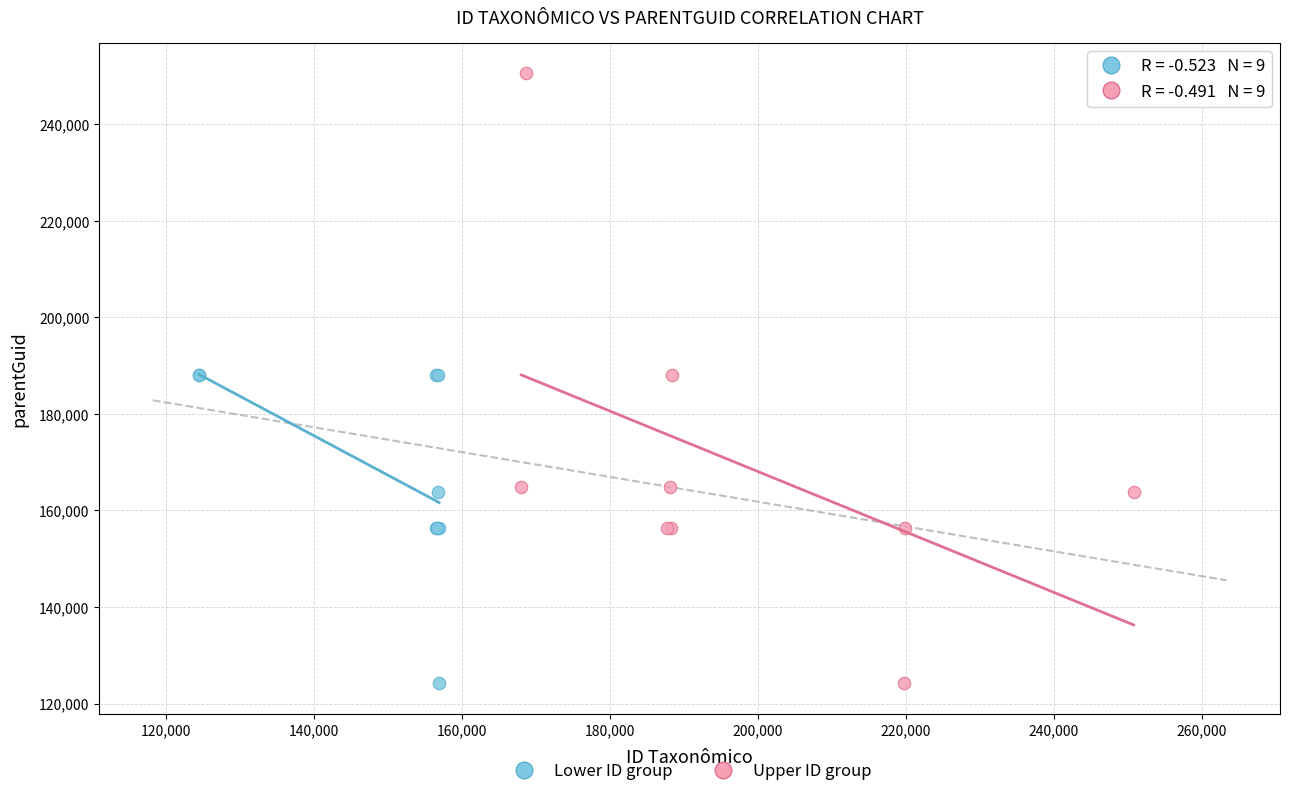

Which series reaches the maximum Y coordinate?

Upper ID group